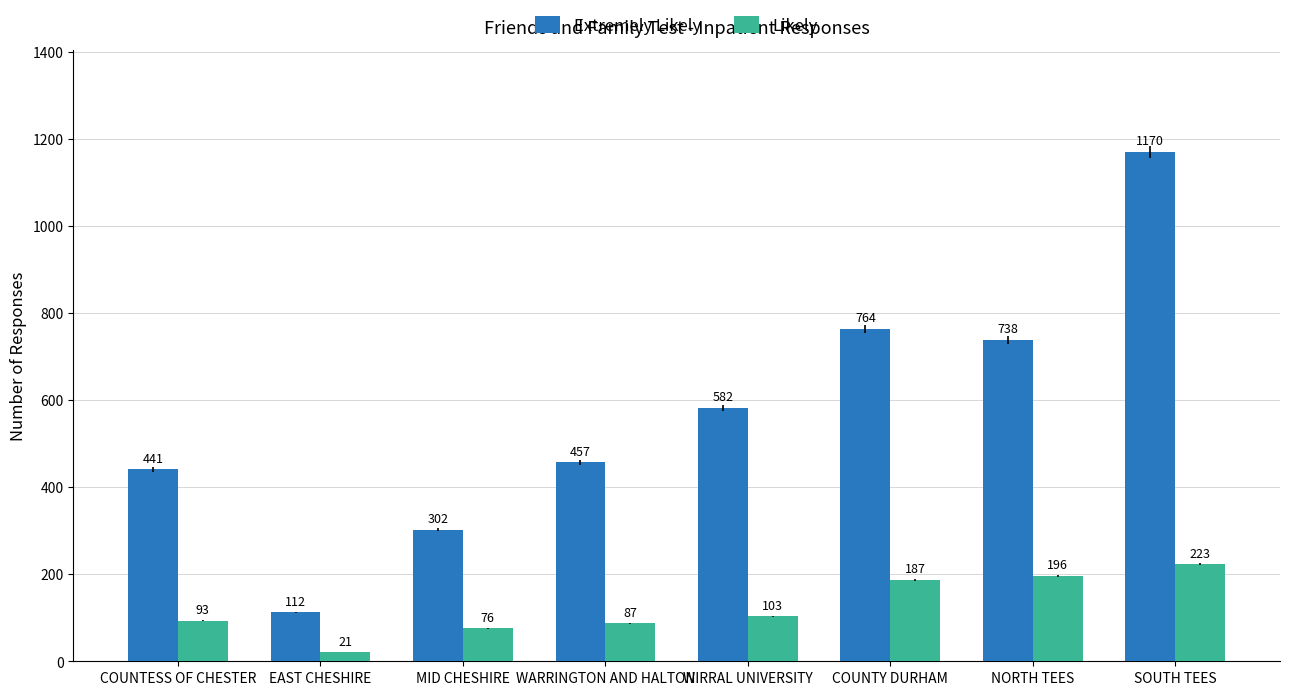

At which category is the sum across all series the highest?

SOUTH TEES